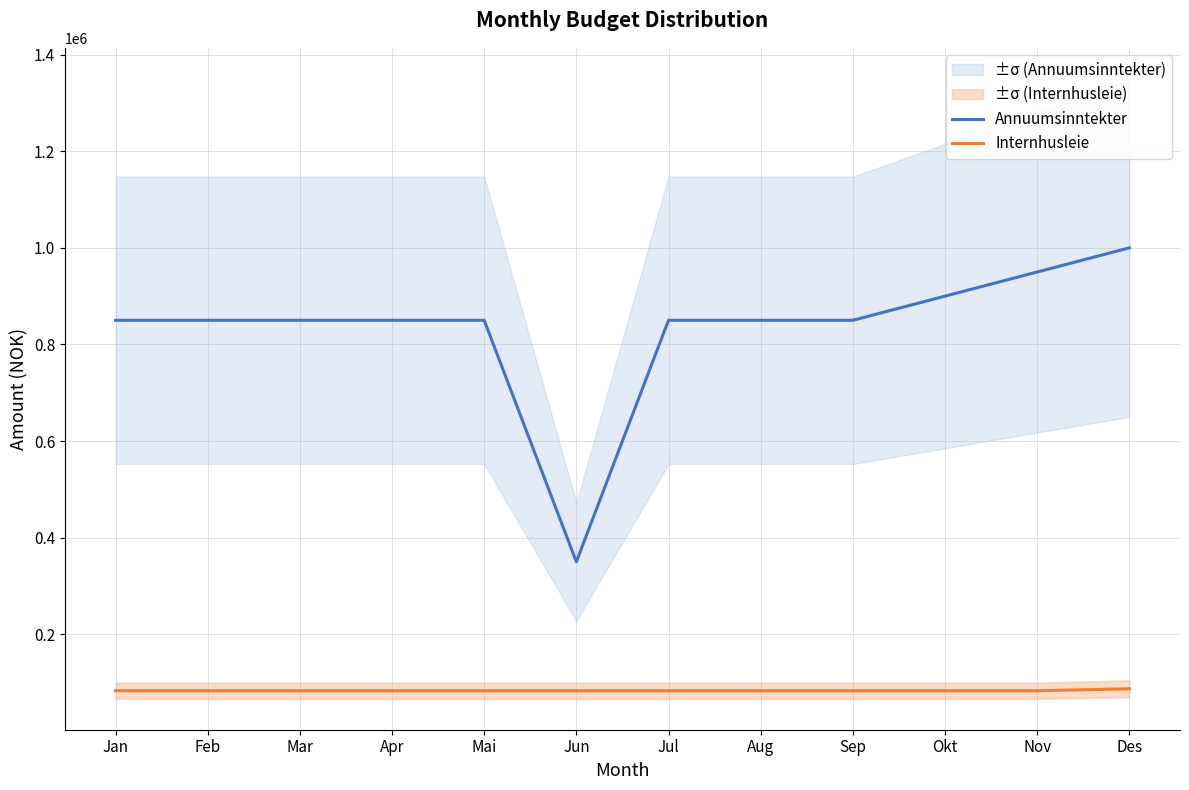

What is the label of the 12th point from the left?

Des